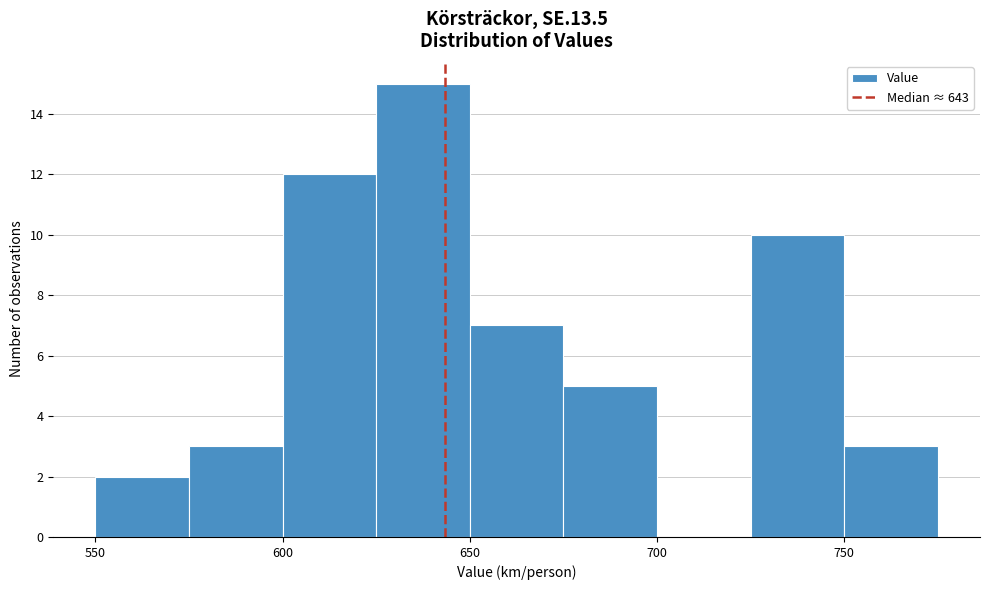

What is the height of the bar covering 600 to 625 on the x-axis? The values are not printed on the chart, so give them approximately, as read against the axis.

12